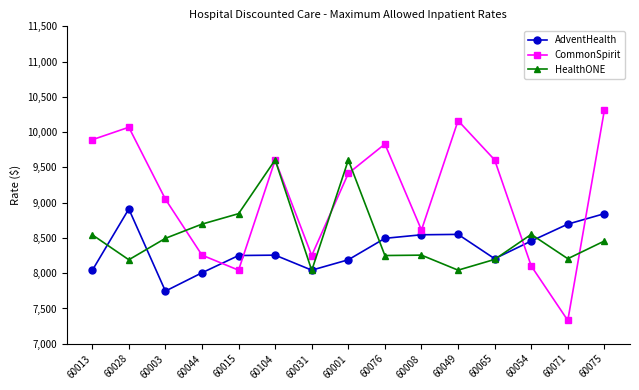

True or false: AdventHealth and HealthONE cross at least once.

True